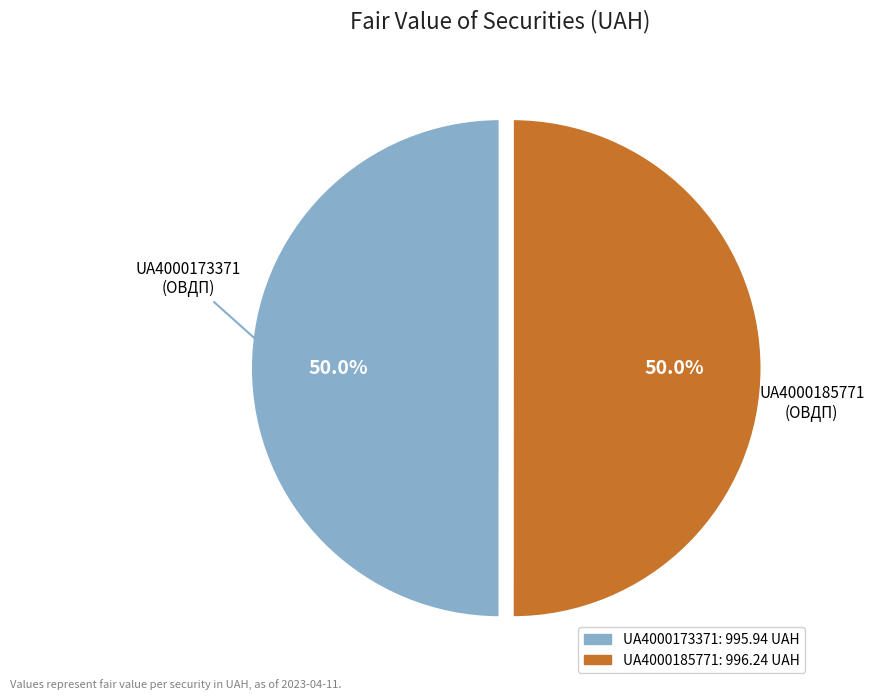

To the nearest percent, what is the average slice percentage?

50%